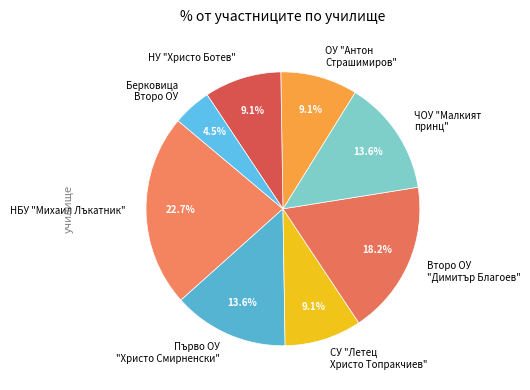

True or false: Берковица Второ ОУ accounts for 15% of the total.

False